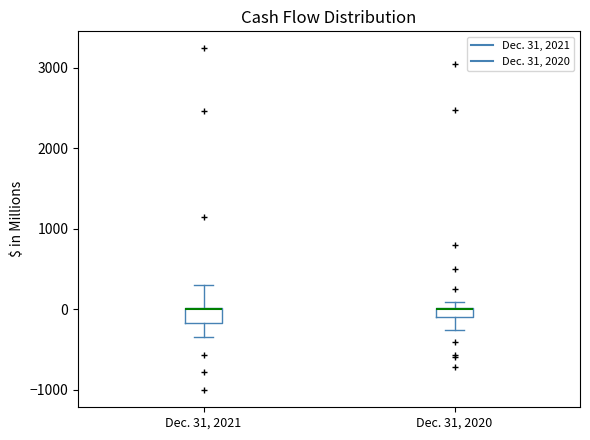

Where does the lower whisker of the box for Dec. 31, 2021 end on the y-axis? The values are not printed on the chart, so give them approximately, as read against the axis.

-300